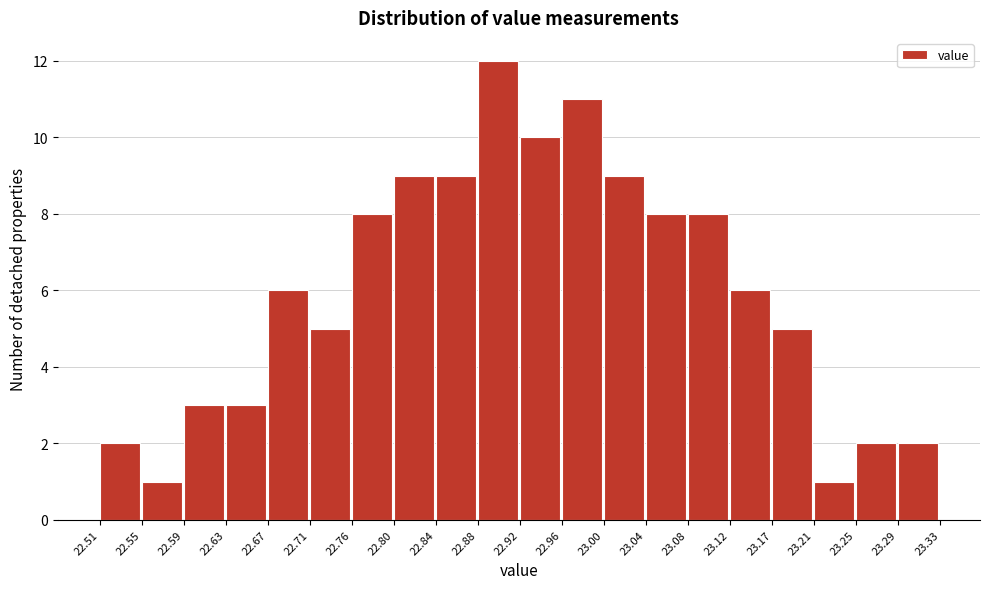

How tall is the bar that spans 22.55 to 22.59 on the x-axis? The values are not printed on the chart, so give them approximately, as read against the axis.

1